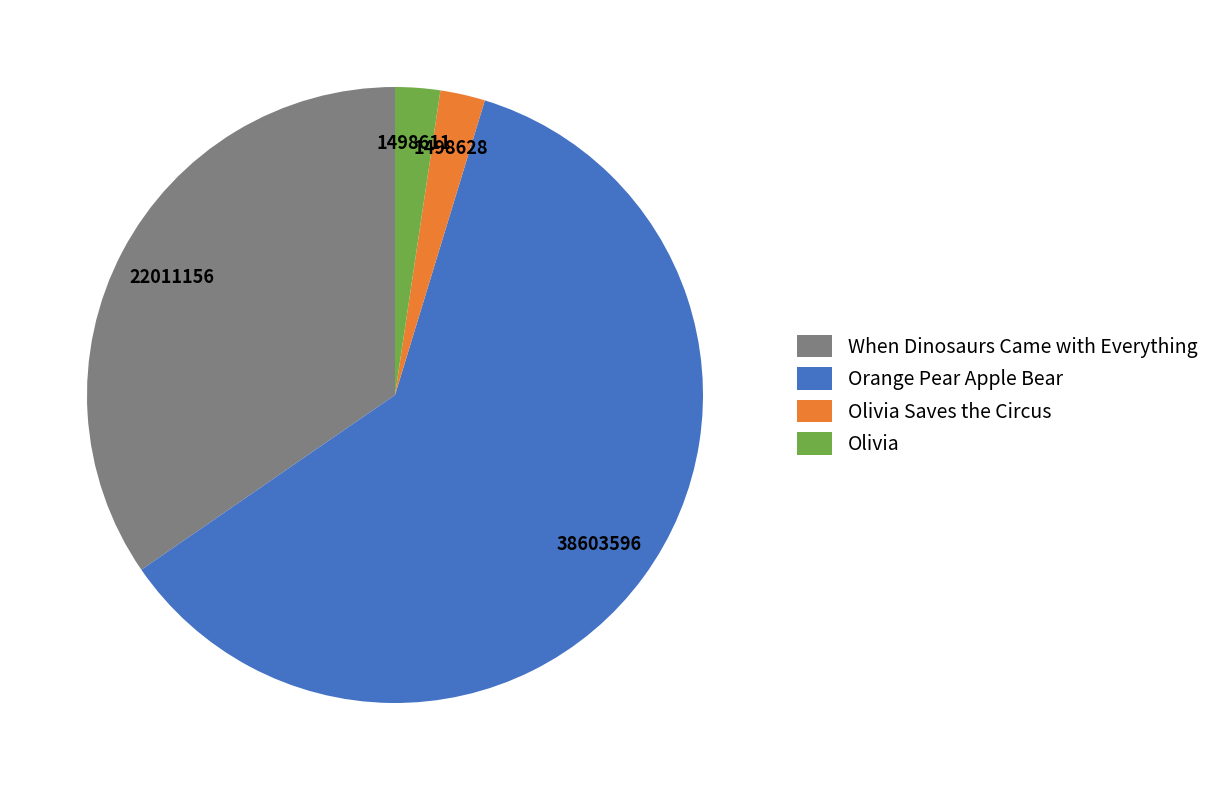

What is the largest slice in the pie chart?

Orange Pear Apple Bear